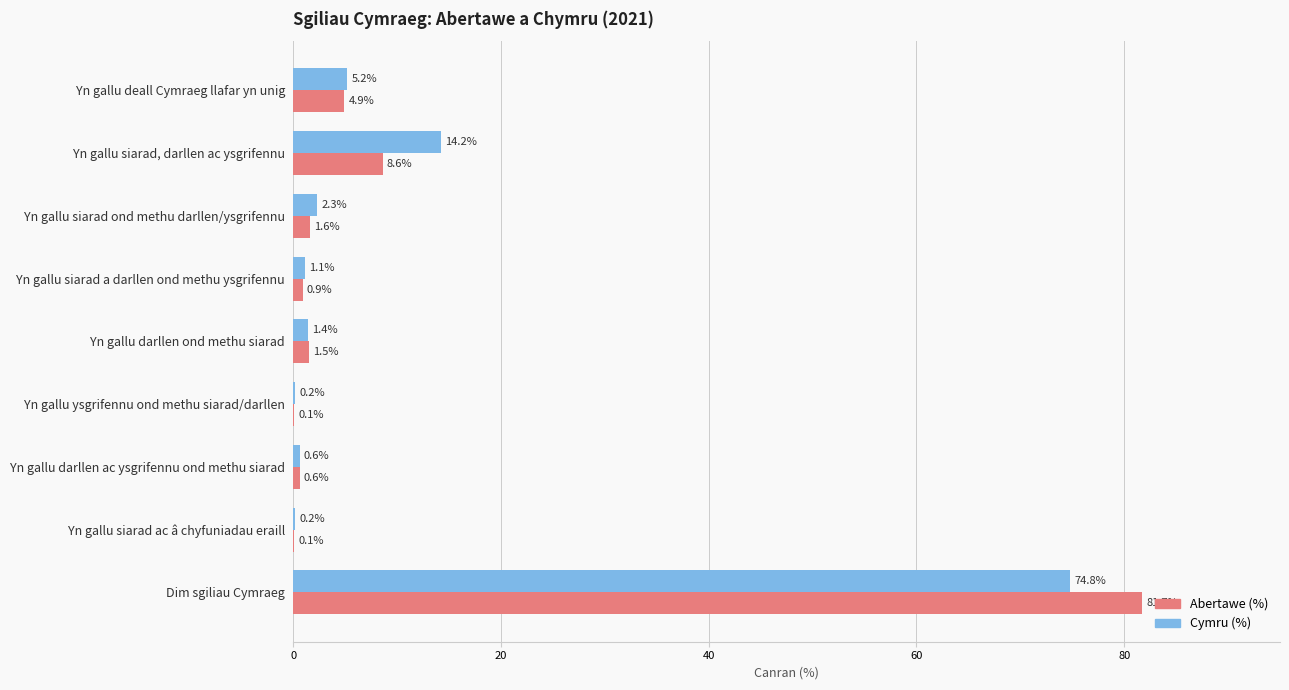

The Cymru (%) series shows 23.1 at Yn gallu siarad, darllen ac ysgrifennu. True or false?

False